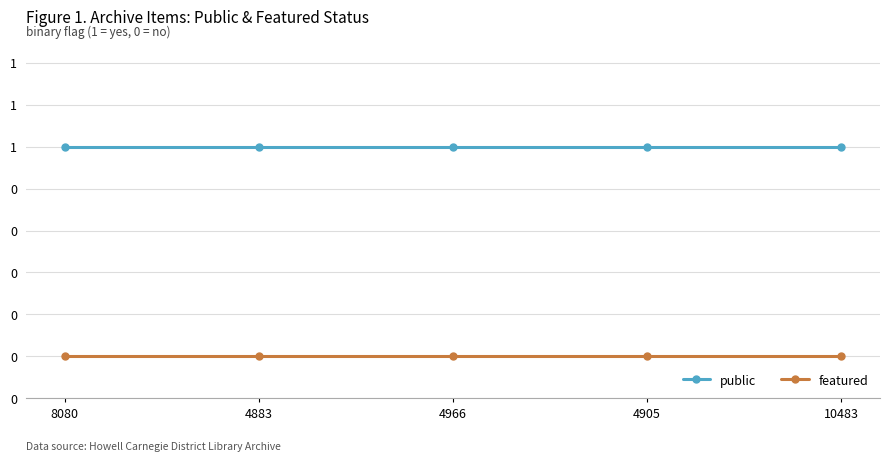

Does the chart have visible grid lines?

Yes